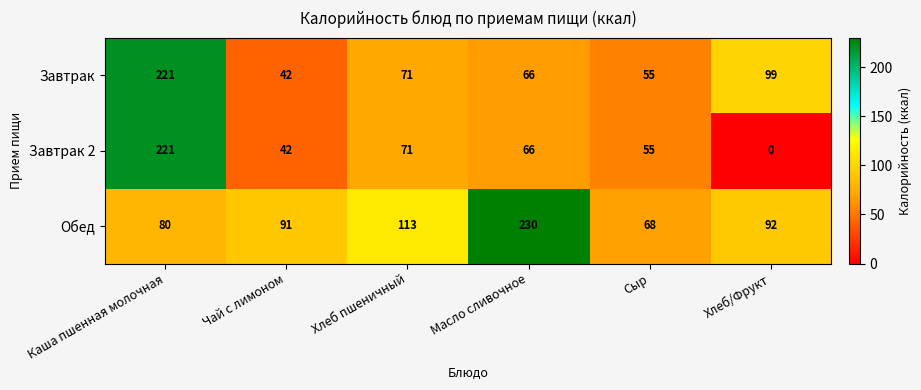

Reading left to right, extract all data points from this chart.

Завтрак: 221	42	71	66	55	99
Завтрак 2: 221	42	71	66	55	0
Обед: 80	91	113	230	68	92